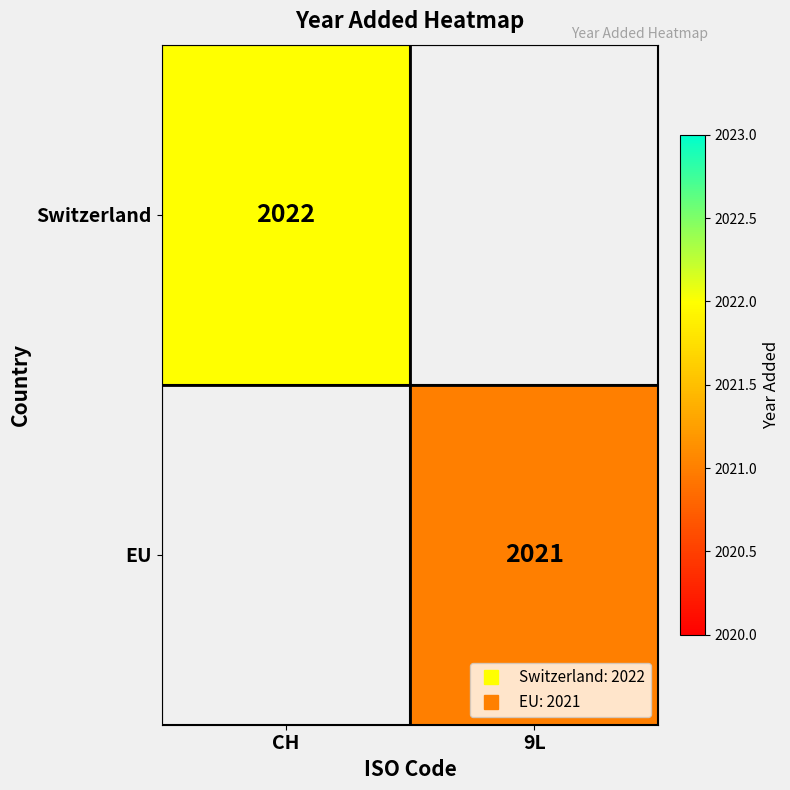

True or false: EU has a value of 1097.9 at 9L.

False